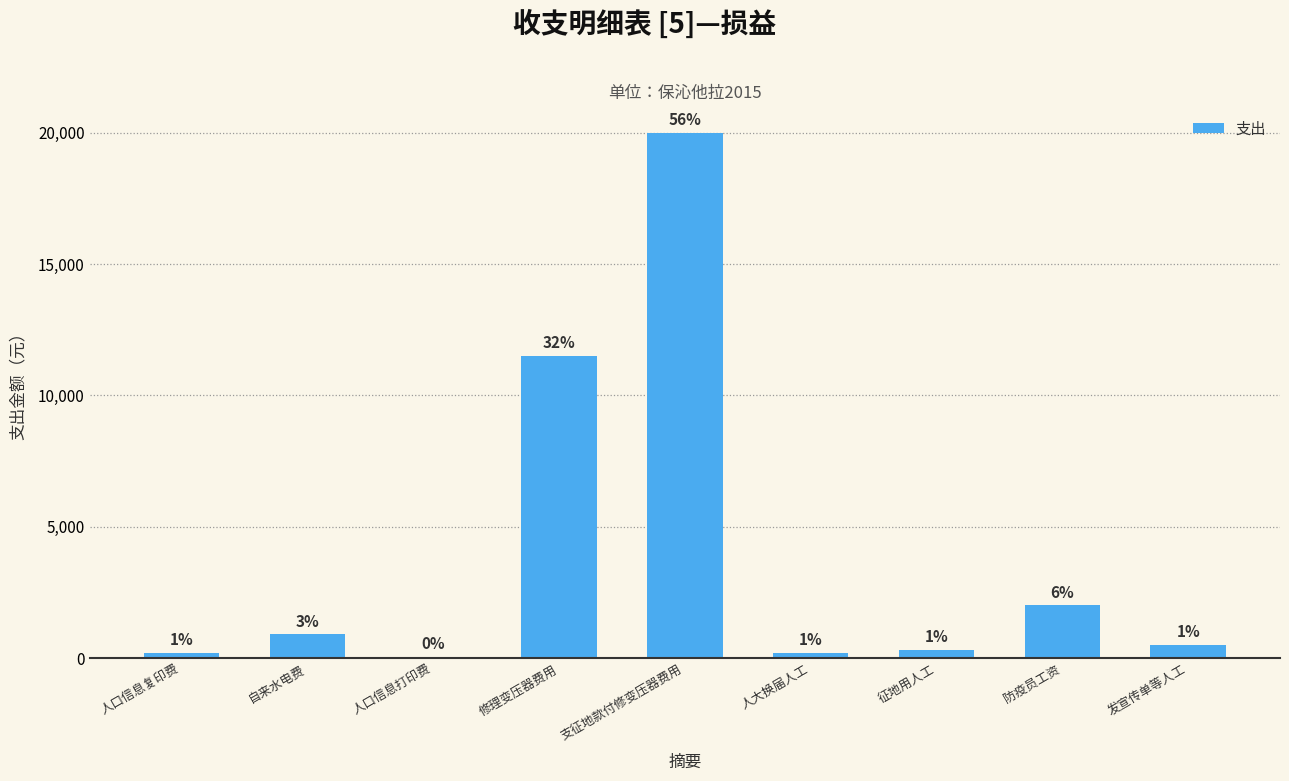

Are the bars horizontal?

No